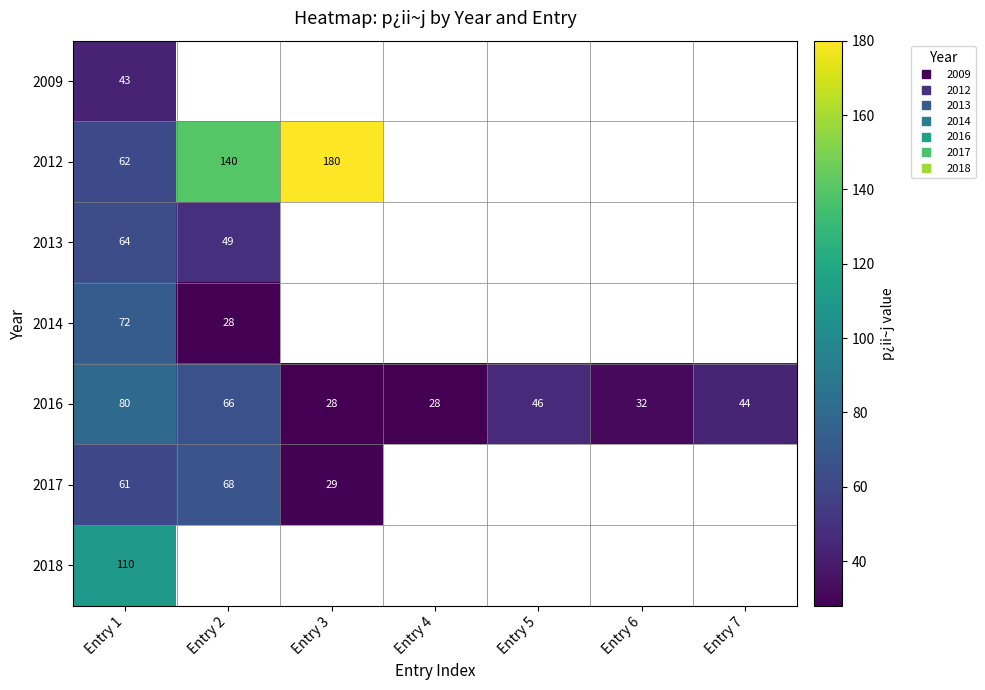

Which category has the lowest value across all series?

Entry 2